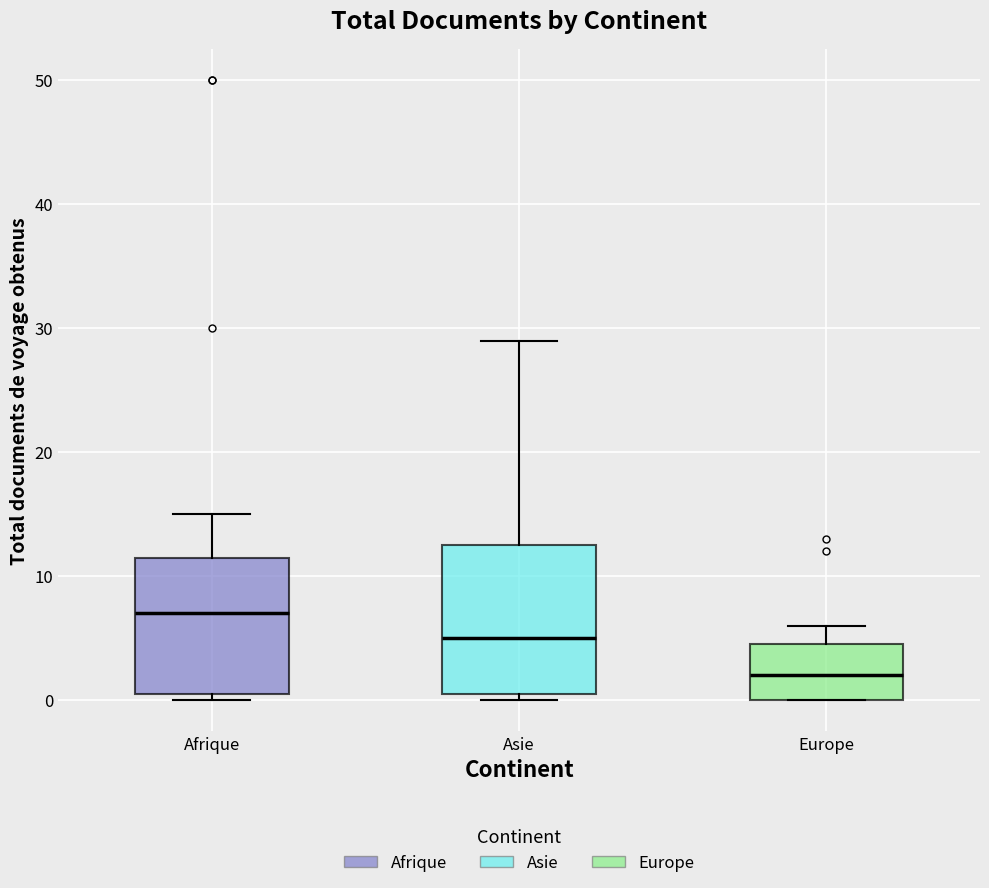

Reading left to right, transcribe this box plot: for each box, give where its median line is, the range the box spans, and where its two whiskers end, as read against the y-axis. The values are not printed on the chart, so give them approximately, as read against the axis.

Afrique: median 7, box 1 to 12, whiskers 0 to 15
Asie: median 5, box 1 to 13, whiskers 0 to 29
Europe: median 2, box 0 to 5, whiskers 0 to 6